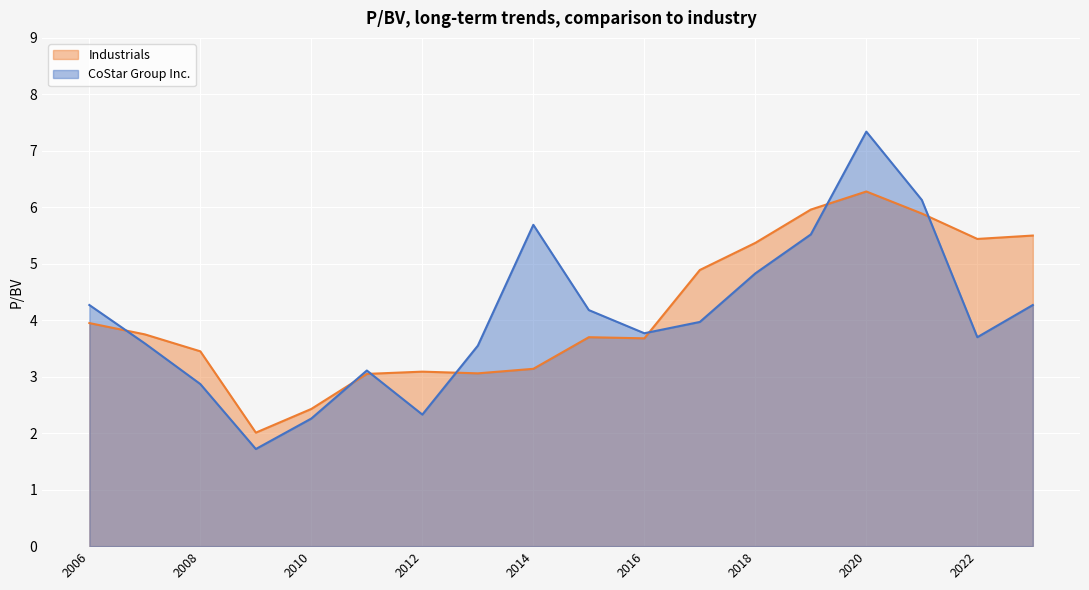

What is the minimum value for Industrials?

2.0